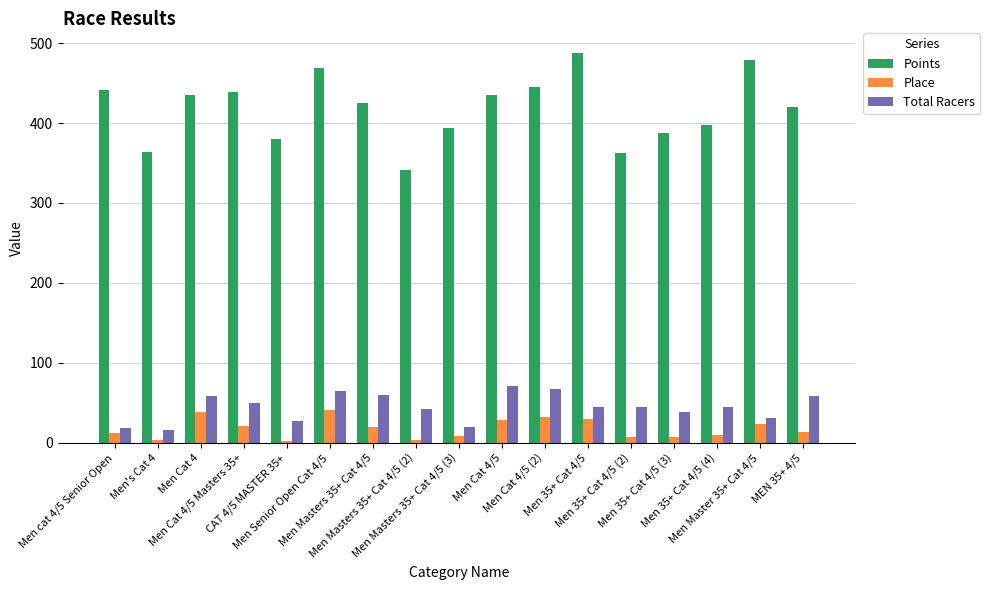

What is the lowest value of the Points series?

341.1